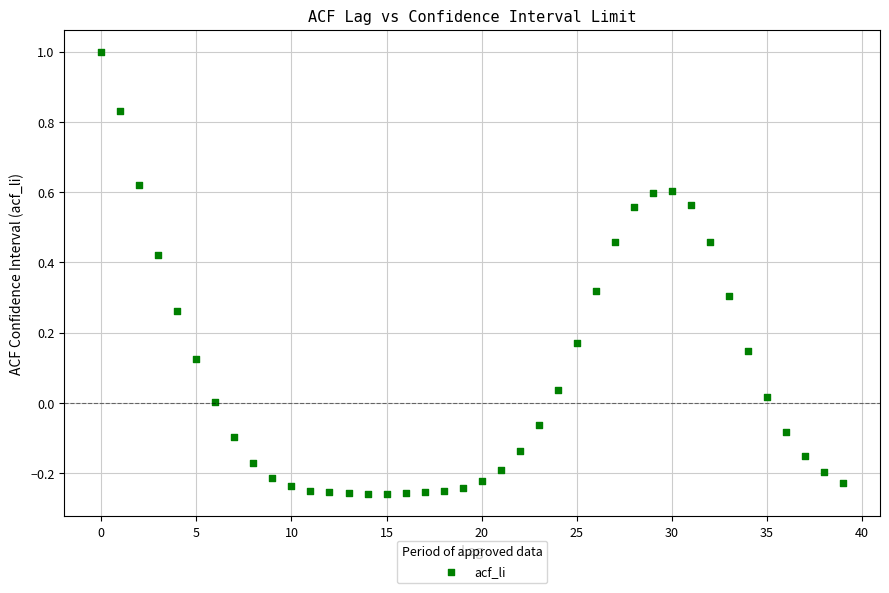

Count the number of points in this scatter plot.

40